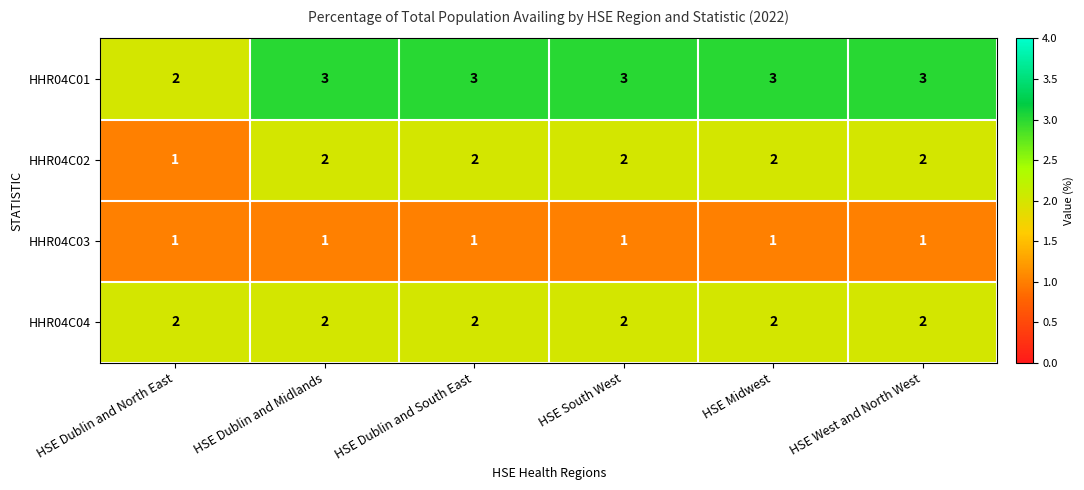

What is the greatest value displayed?

3